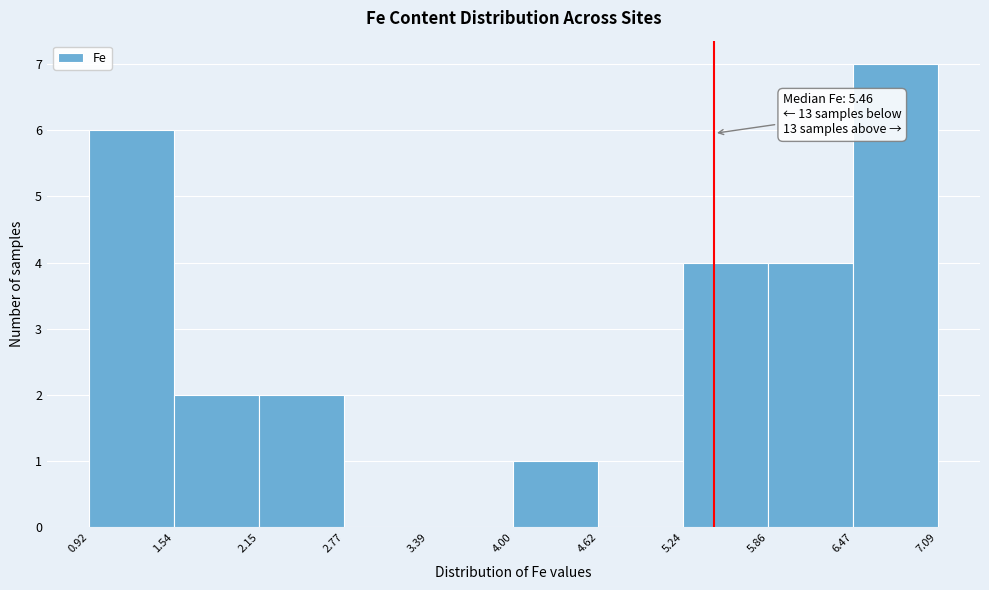

Over which range of the x-axis is the bar tallest?

6.47 to 7.09